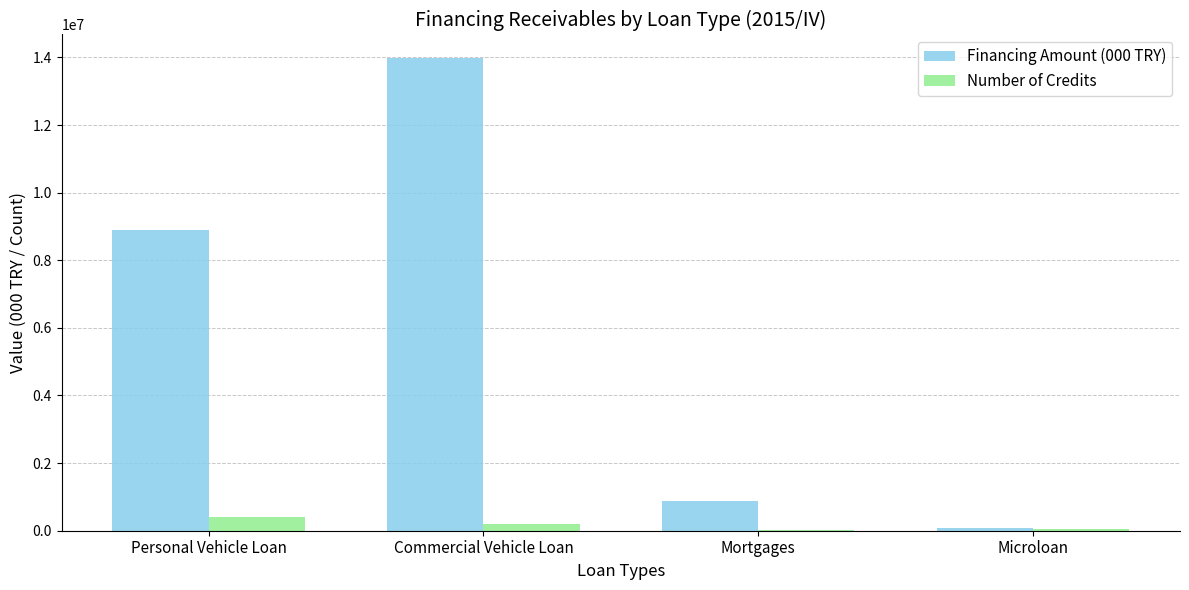

What is the highest value of the Number of Credits series?

401541.0